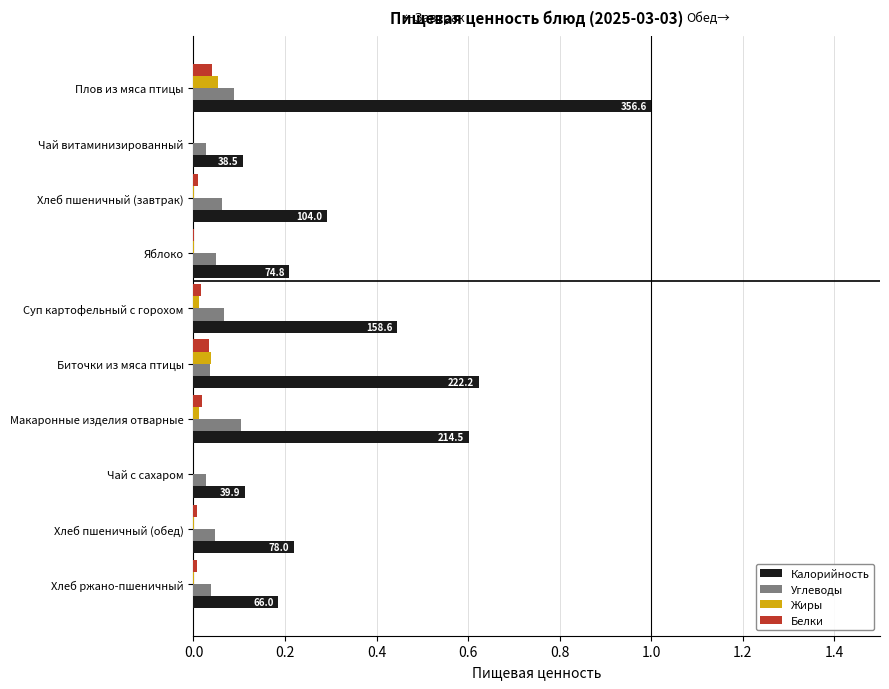

The Углеводы series shows 0.0 at Хлеб ржано-пшеничный. True or false?

True